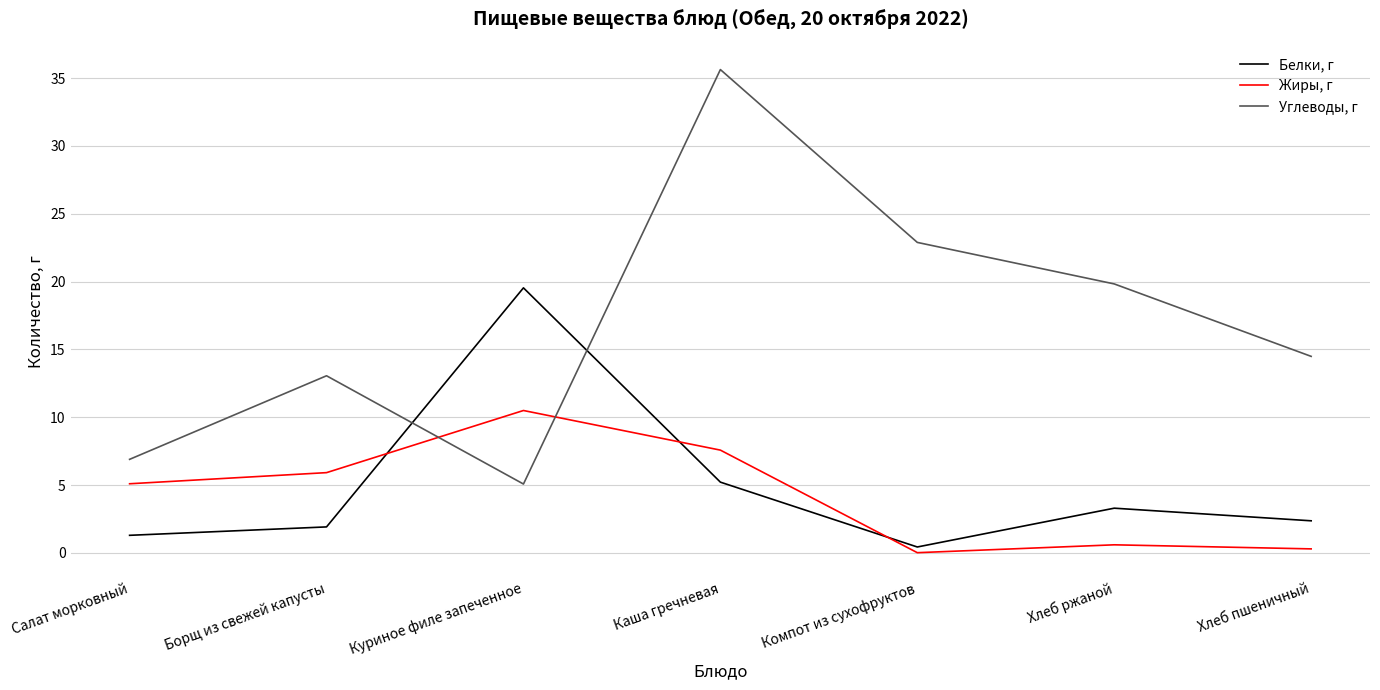

What are all the series names shown in the legend?

Белки, г, Жиры, г, Углеводы, г